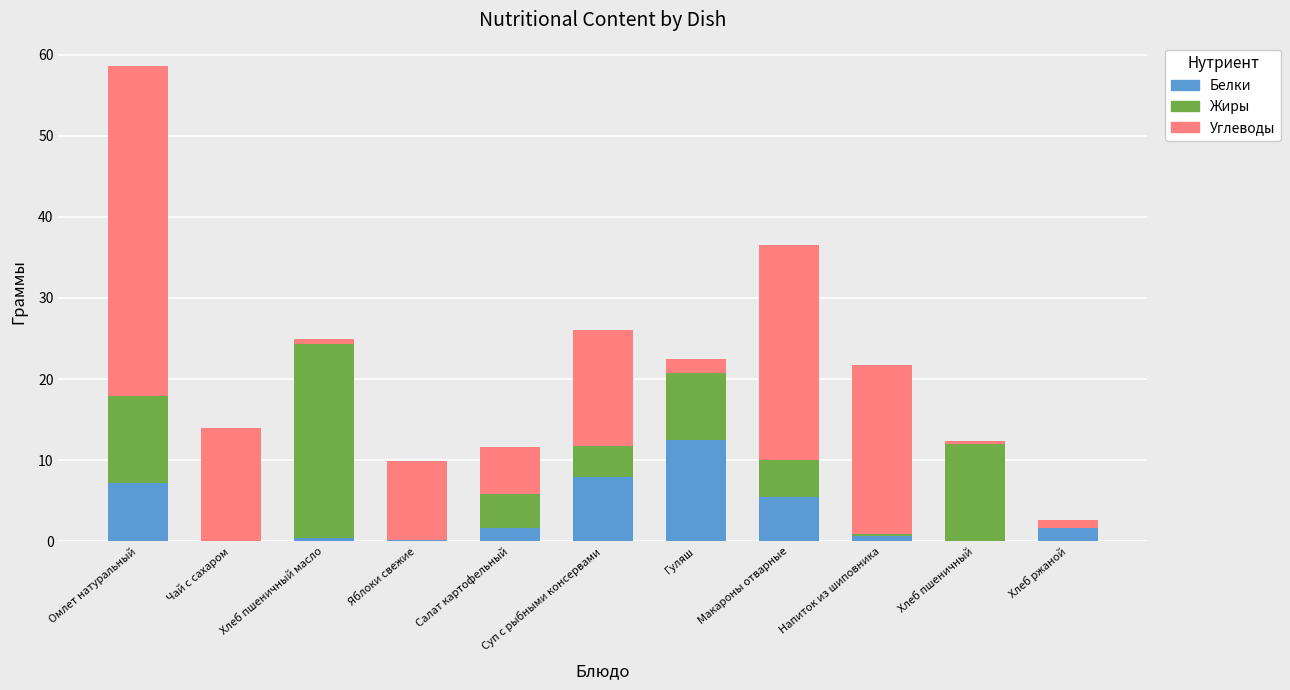

At which category is the sum across all series the highest?

Омлет натуральный